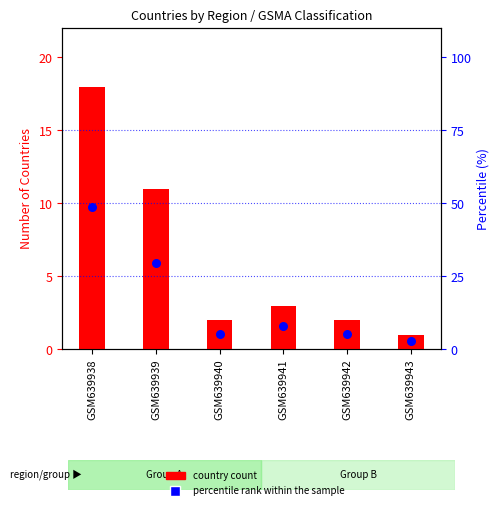

Which series contains the highest Y value?

percentile rank within the sample